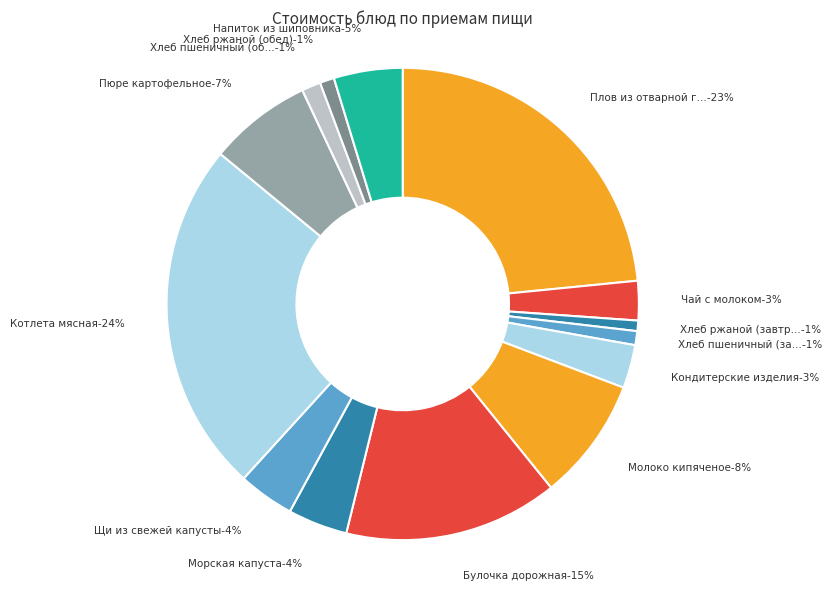

How many segments does this pie chart have?

14